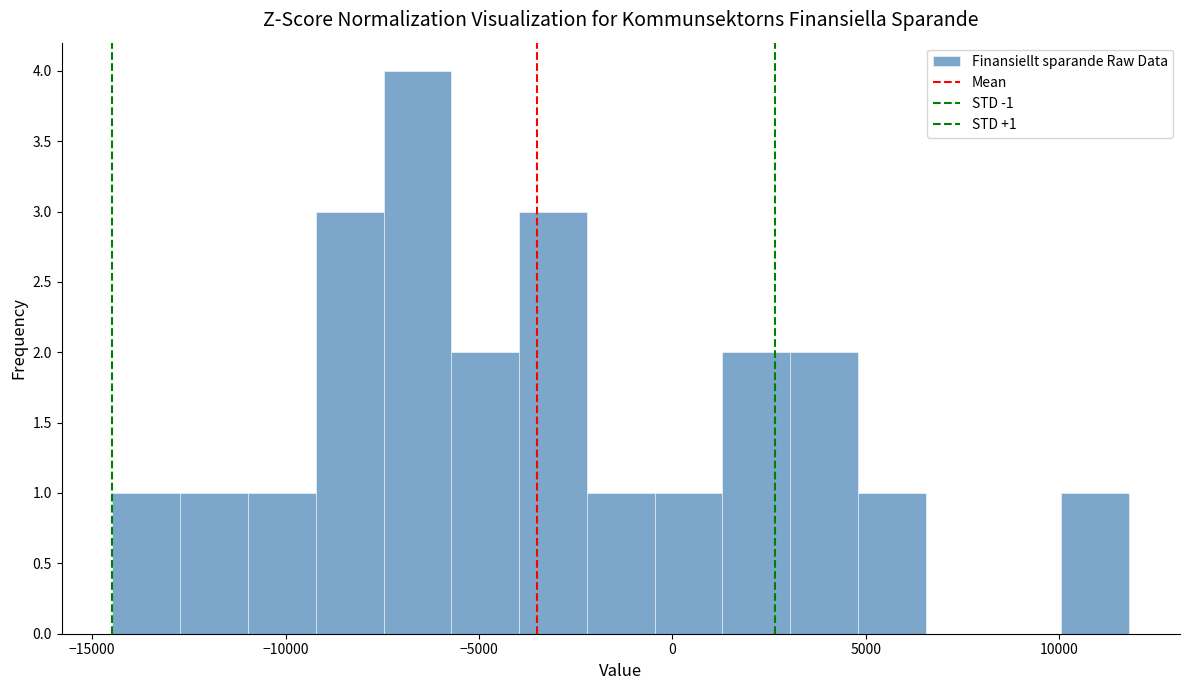

Around what value on the x-axis is the tallest bar? Give the approximate position of its centre, as read against the axis.

-6500